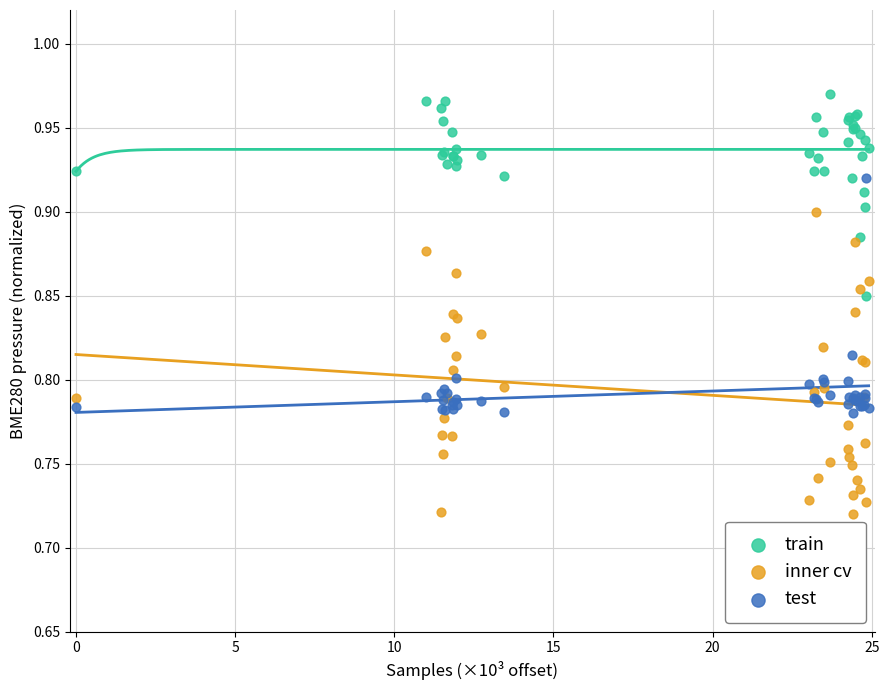

Which series reaches the maximum Y coordinate?

train